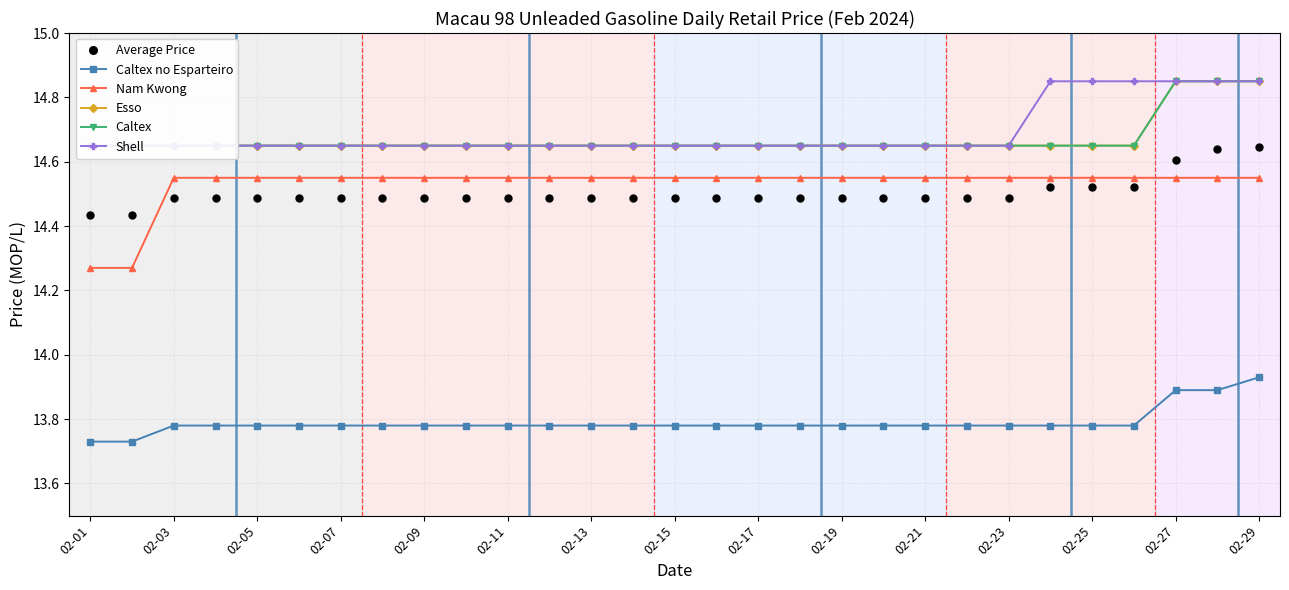

What are all the series names shown in the legend?

Average Price, Caltex no Esparteiro, Nam Kwong, Esso, Caltex, Shell